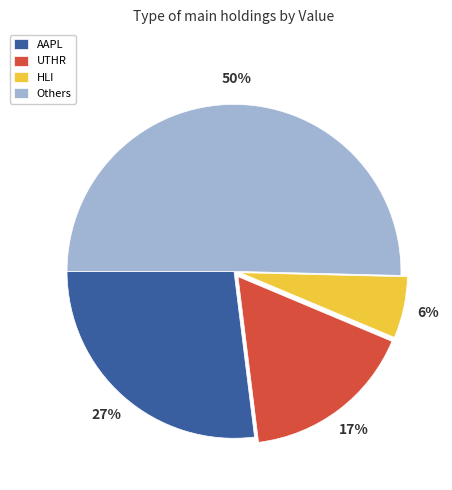

Approximately how many times larger is the value at HLI compared to UTHR?

0.4